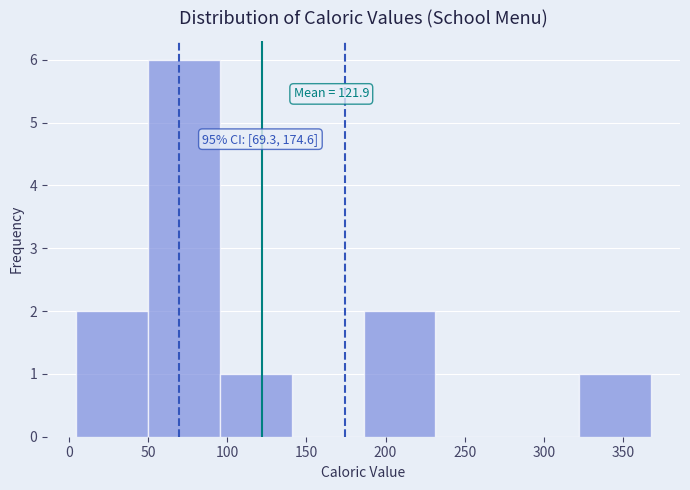

Which range on the x-axis has the tallest bar?

50 to 95